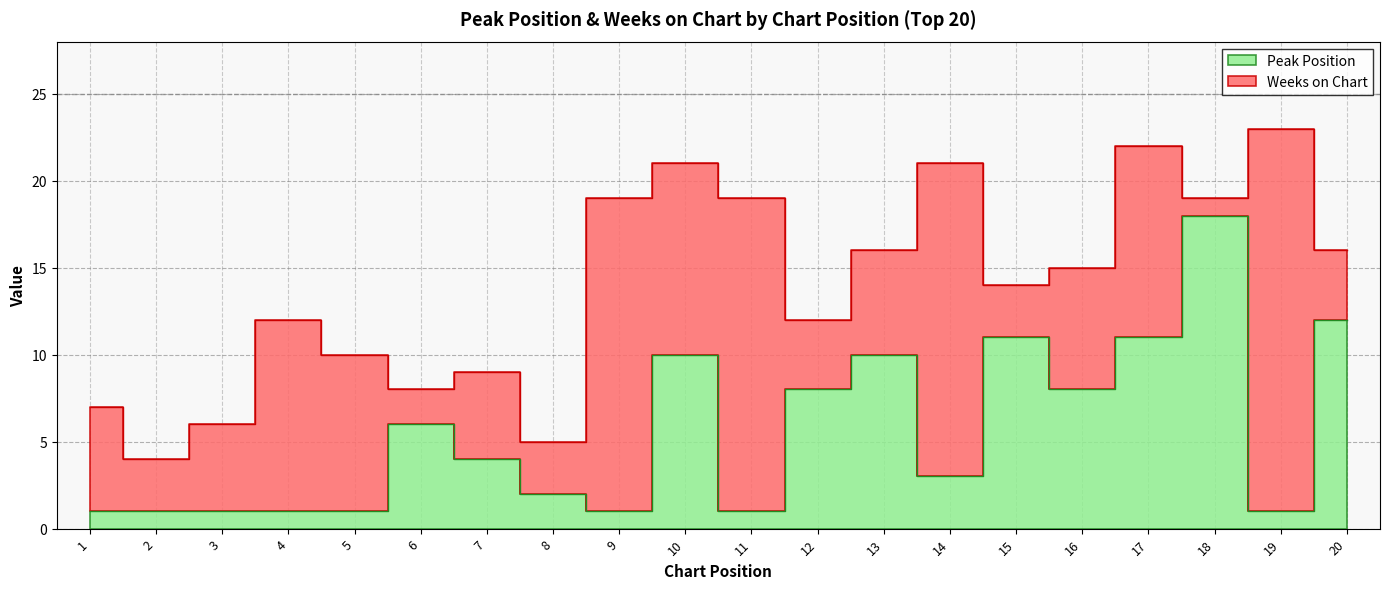

Between 16 and 4, which is larger?

16